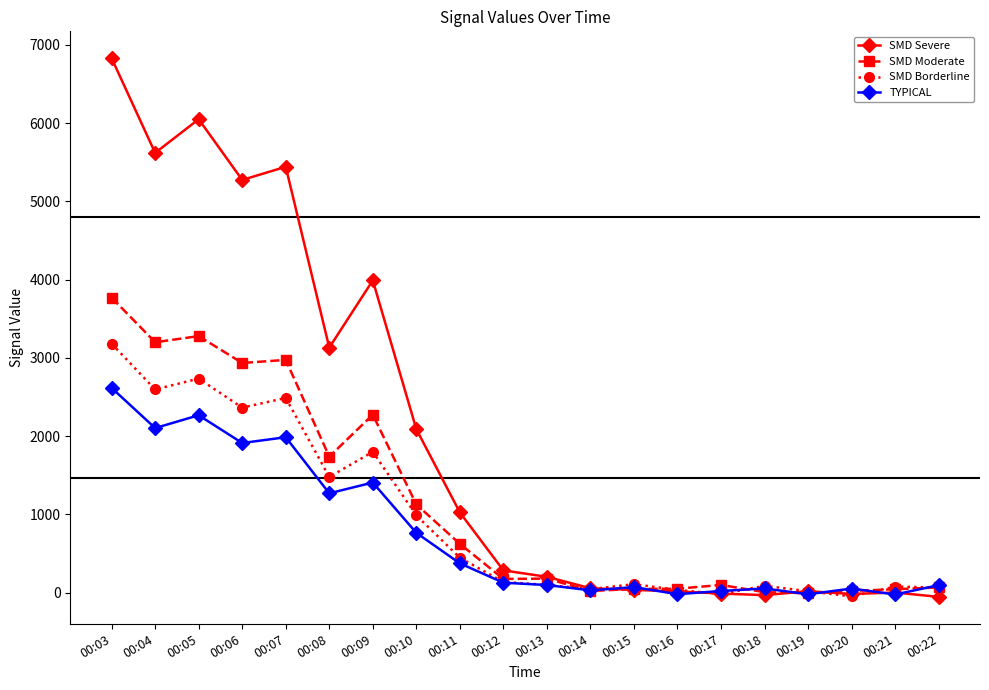

List the series in order of their peak value, highest first.

SMD Severe, SMD Moderate, SMD Borderline, TYPICAL